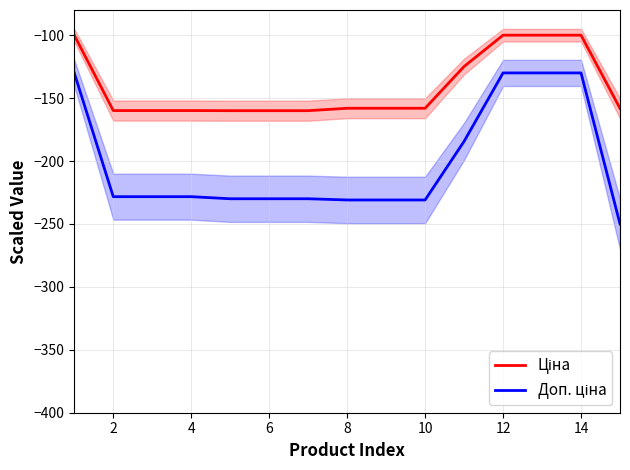

The value of Ціна at 6 is -71.2. True or false?

False